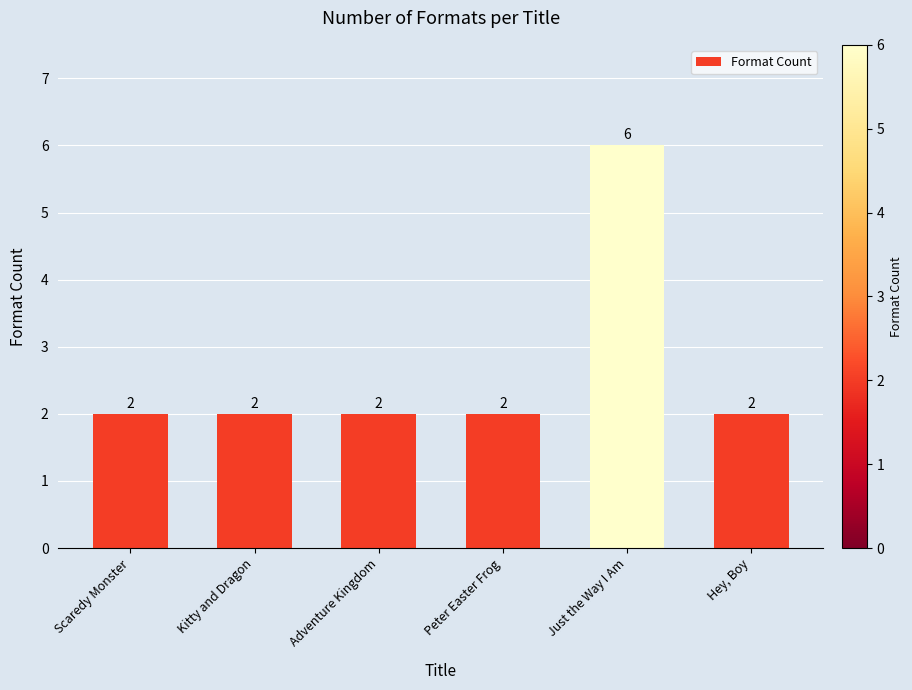

The value at Hey, Boy is 1. True or false?

False